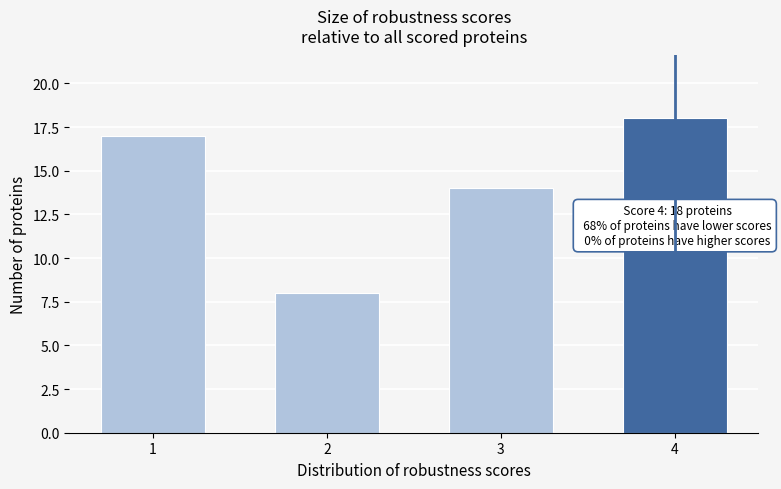

Reading left to right, extract all data points from this chart.

1=17	2=8	3=14	4=18